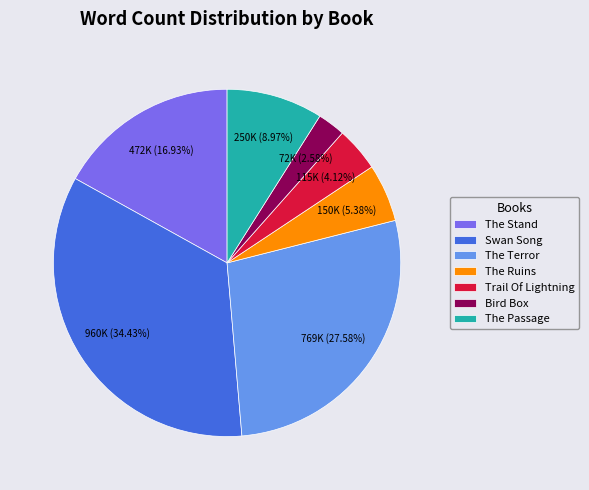

How much of the chart is everything except Bird Box?

97.4%